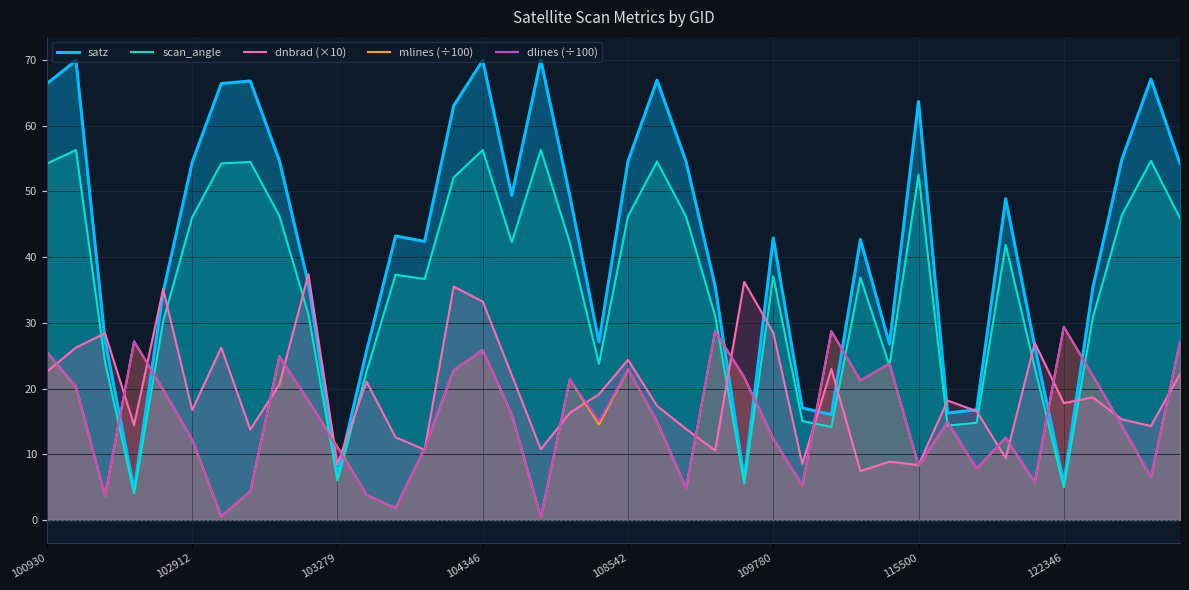

What are all the series names shown in the legend?

satz, scan_angle, dnbrad (×10), mlines (÷100), dlines (÷100)